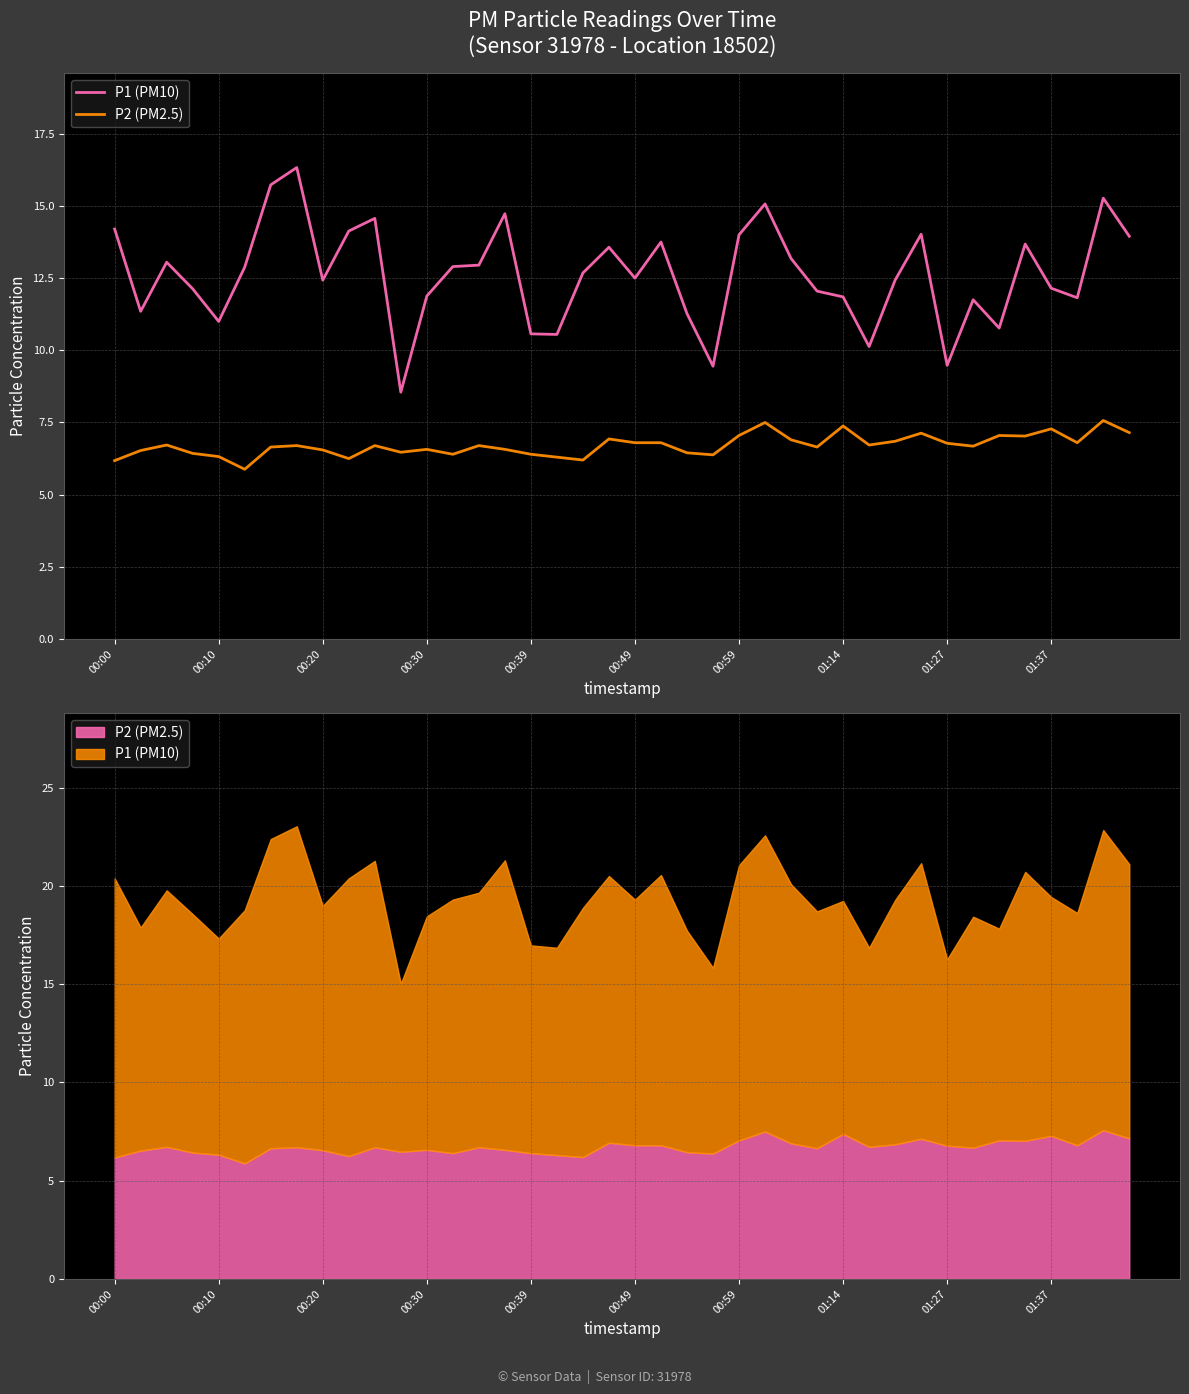

Which series has the largest total across all categories?

P1 (PM10)